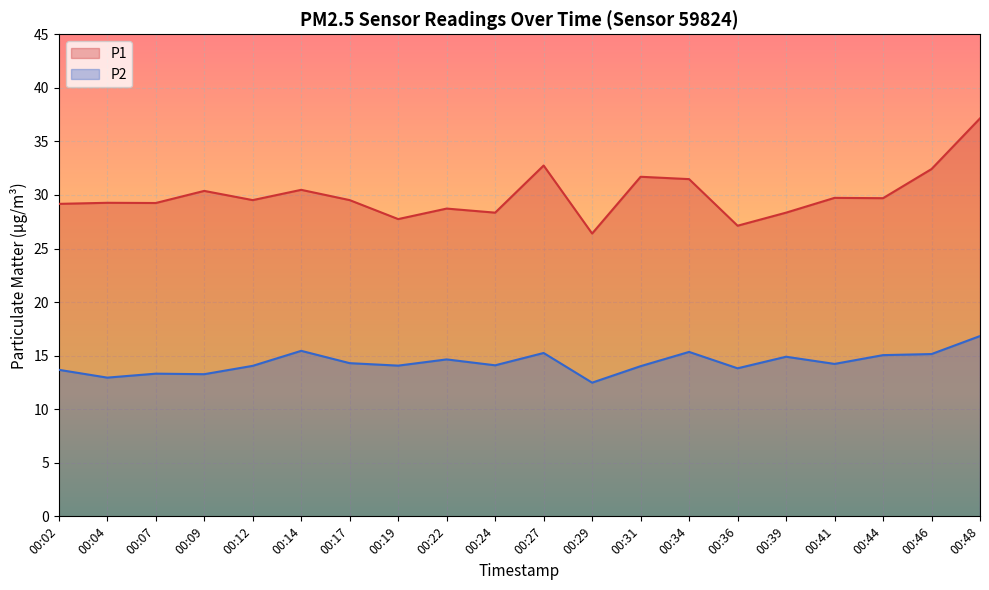

Is it true that P1 equals 14.1 at 00:39?

False